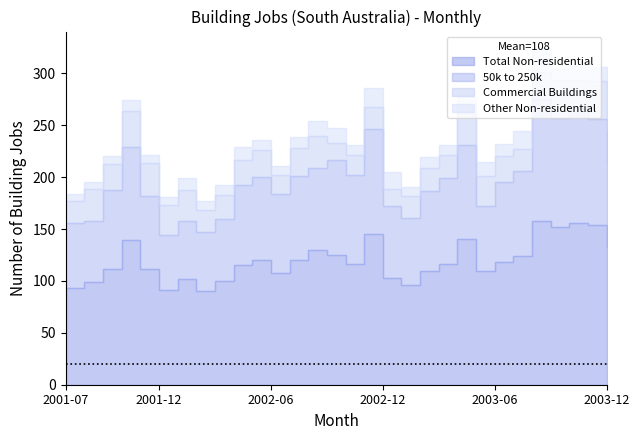

The value of Other Non-residential at 2003-09 is 6. True or false?

False